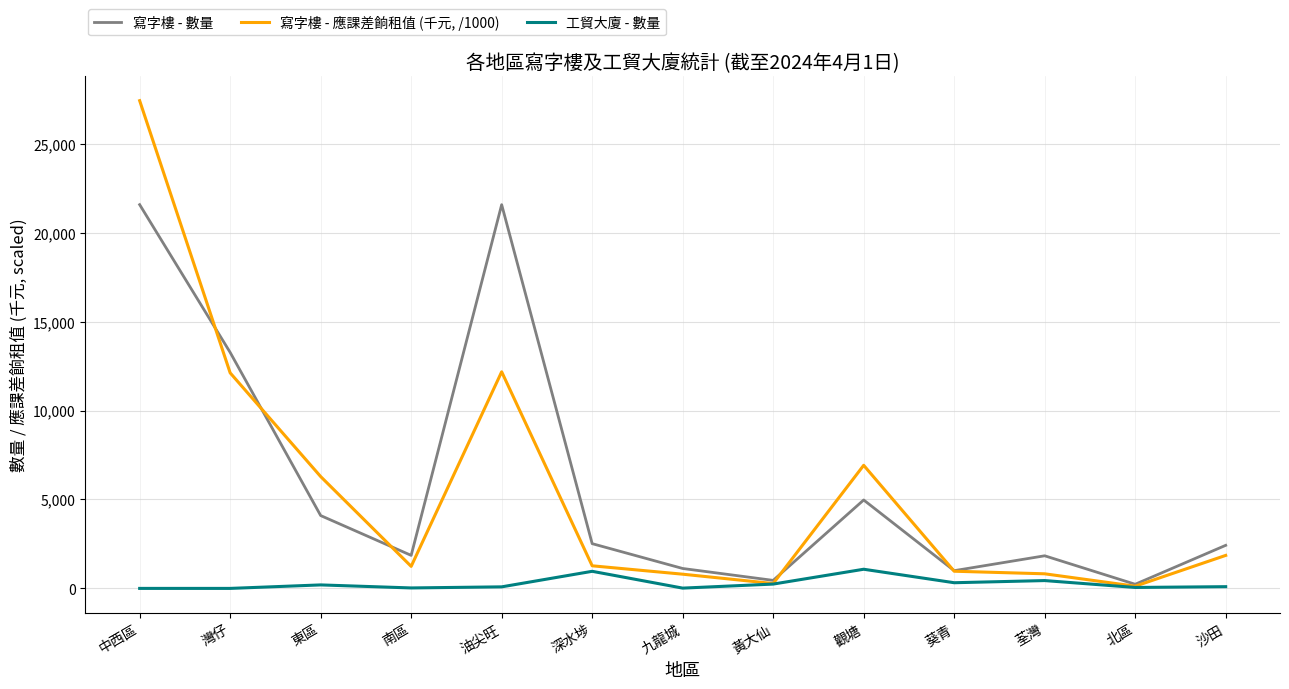

At which category does 寫字樓 - 數量 reach its first local valley?

南區